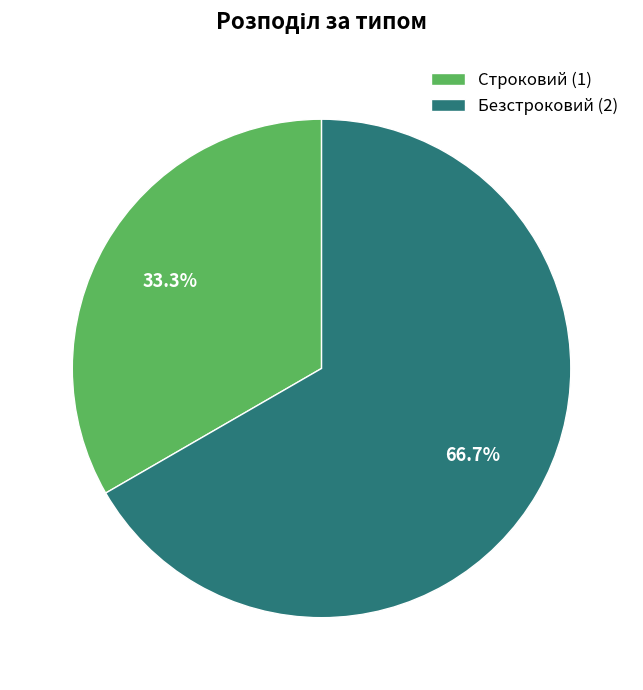

How many slices are in this pie chart?

2